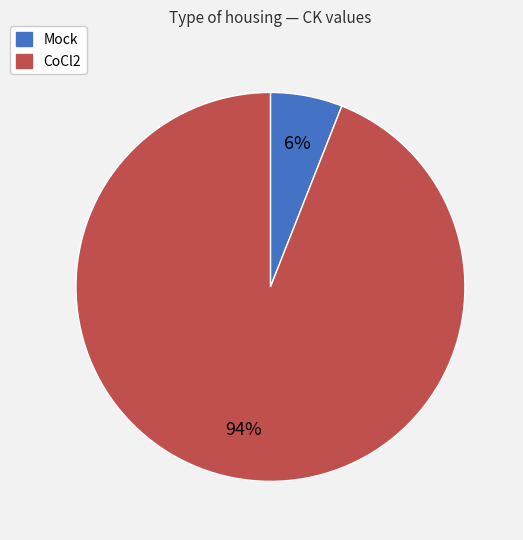

To the nearest percent, what is the difference between the largest and smallest slice percentages?

88%